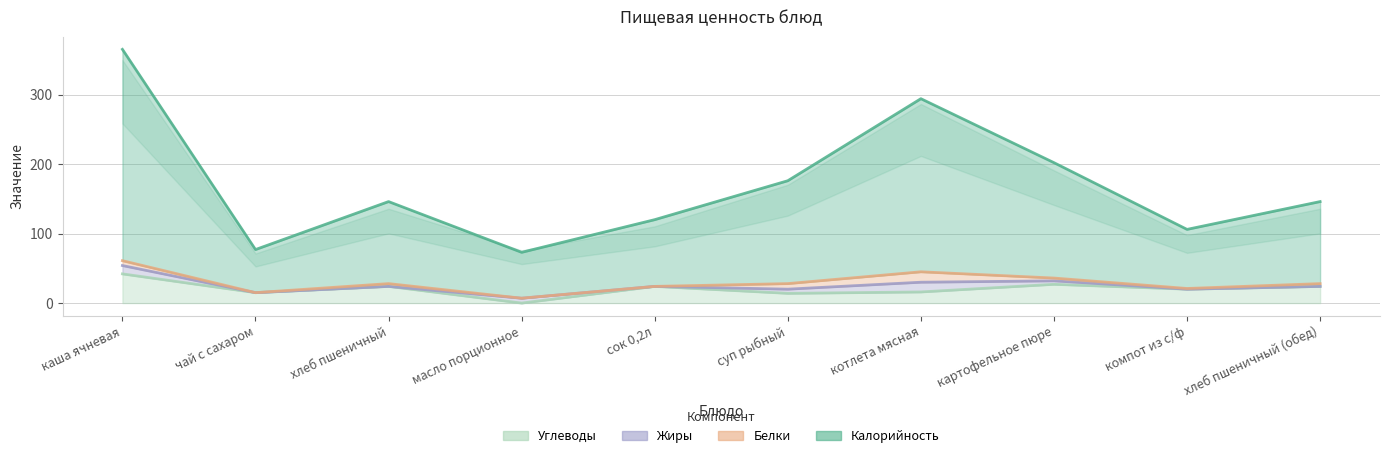

At which label does Углеводы first exceed 24?

каша ячневая